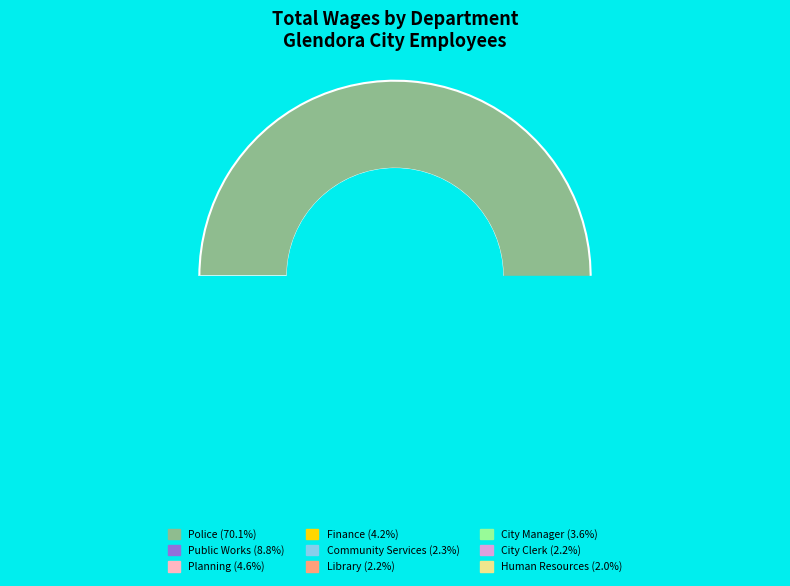

What is the largest slice in the pie chart?

Police